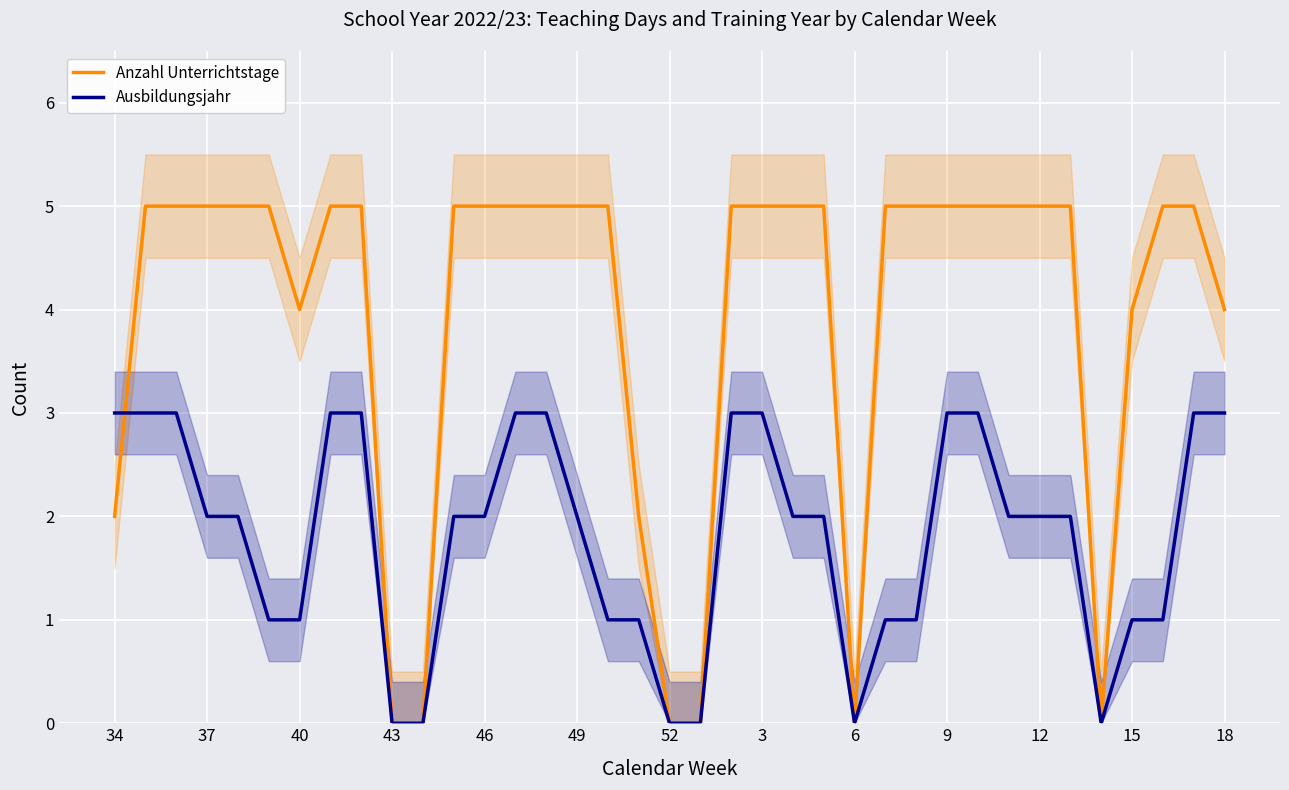

What is the label of the 37th point from the right?

34